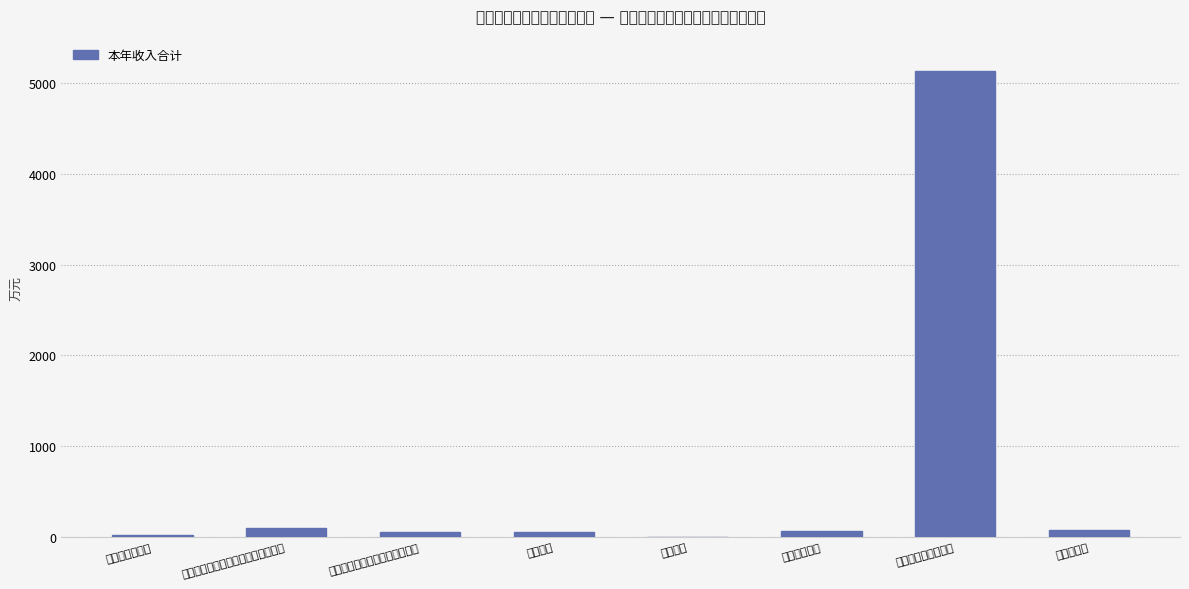

True or false: the data shows 108.1 at 事业单位医疗.

False